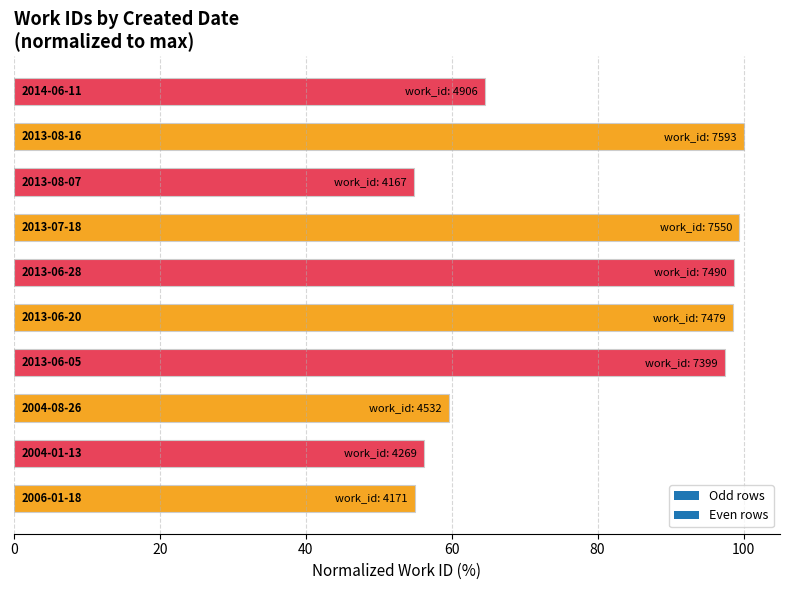

What is the difference between the maximum and minimum values?

45.1